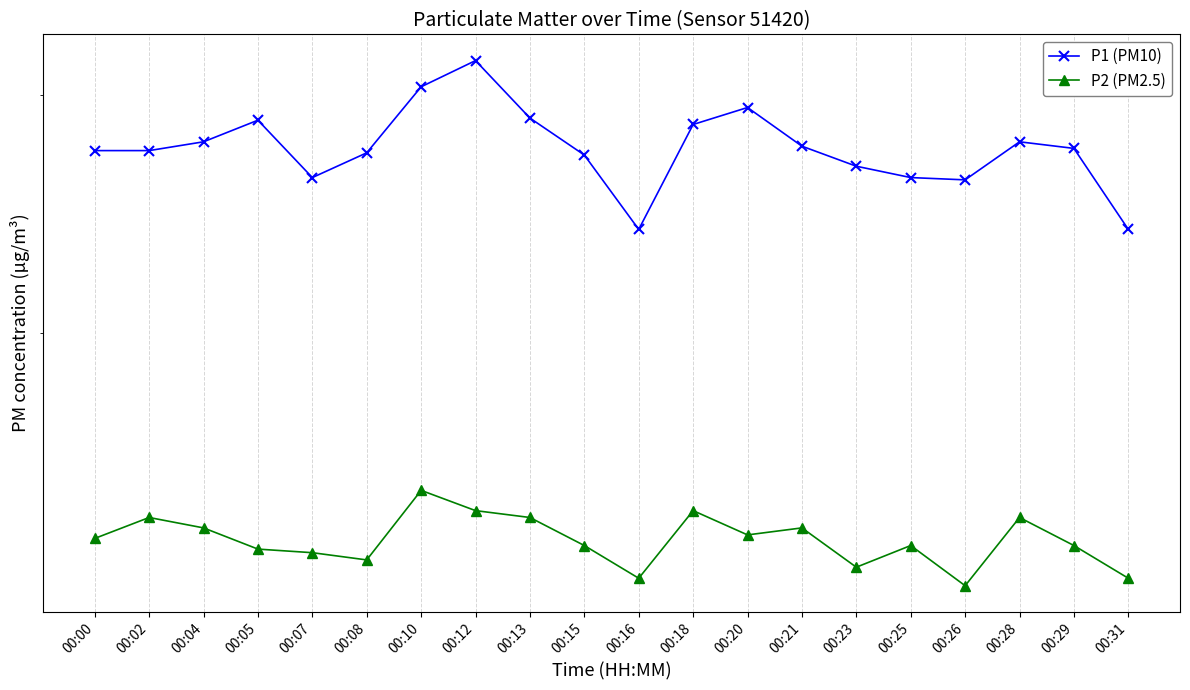

True or false: P1 and P2 intersect in this chart.

False